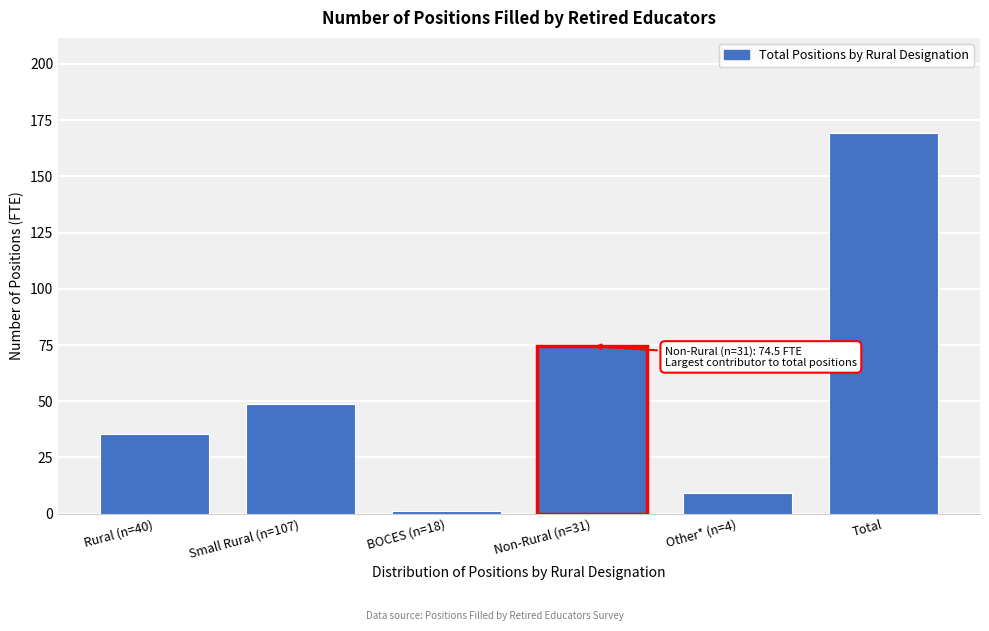

Reading right to left, what are all the values shown in this chart?

169.2	9.0	74.5	1.2	49.0	35.5